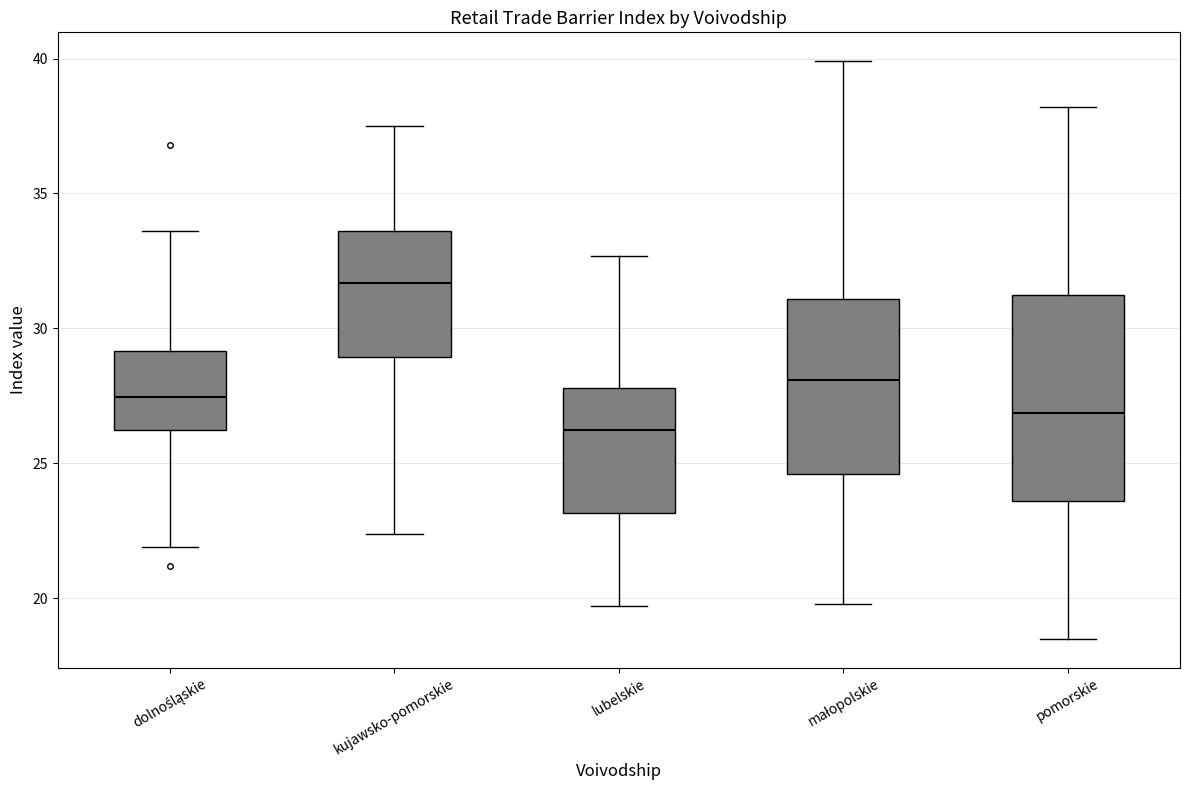

Which box is the tallest, from its lower edge to its upper edge?

pomorskie